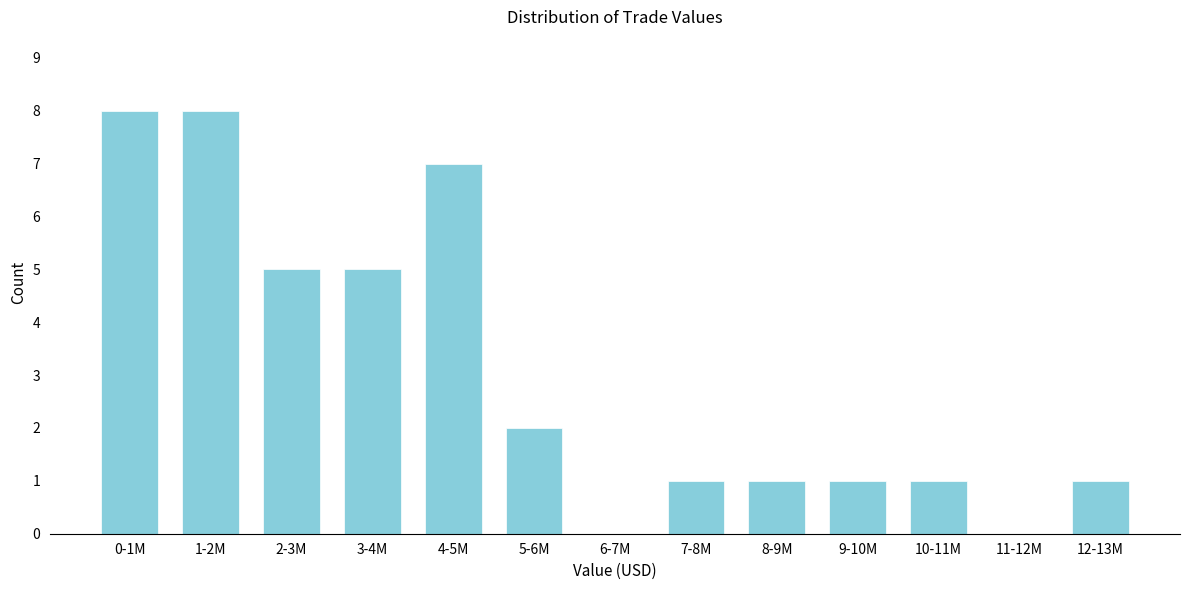

Reading left to right, extract all data points from this chart.

0-1M=8	1-2M=8	2-3M=5	3-4M=5	4-5M=7	5-6M=2	6-7M=0	7-8M=1	8-9M=1	9-10M=1	10-11M=1	11-12M=0	12-13M=1